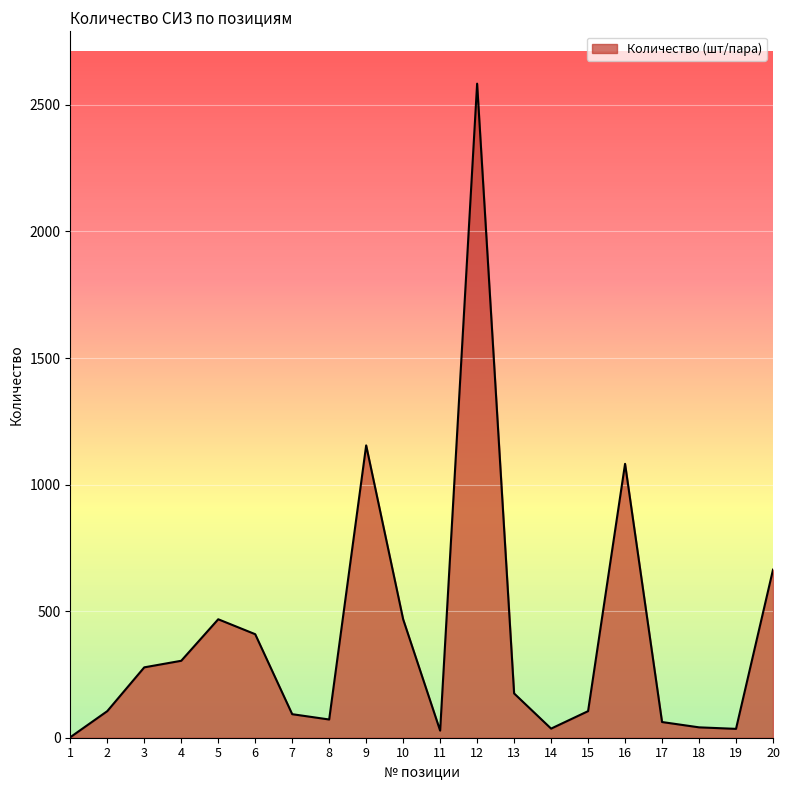

What is the difference between the values at 17 and 6?

347